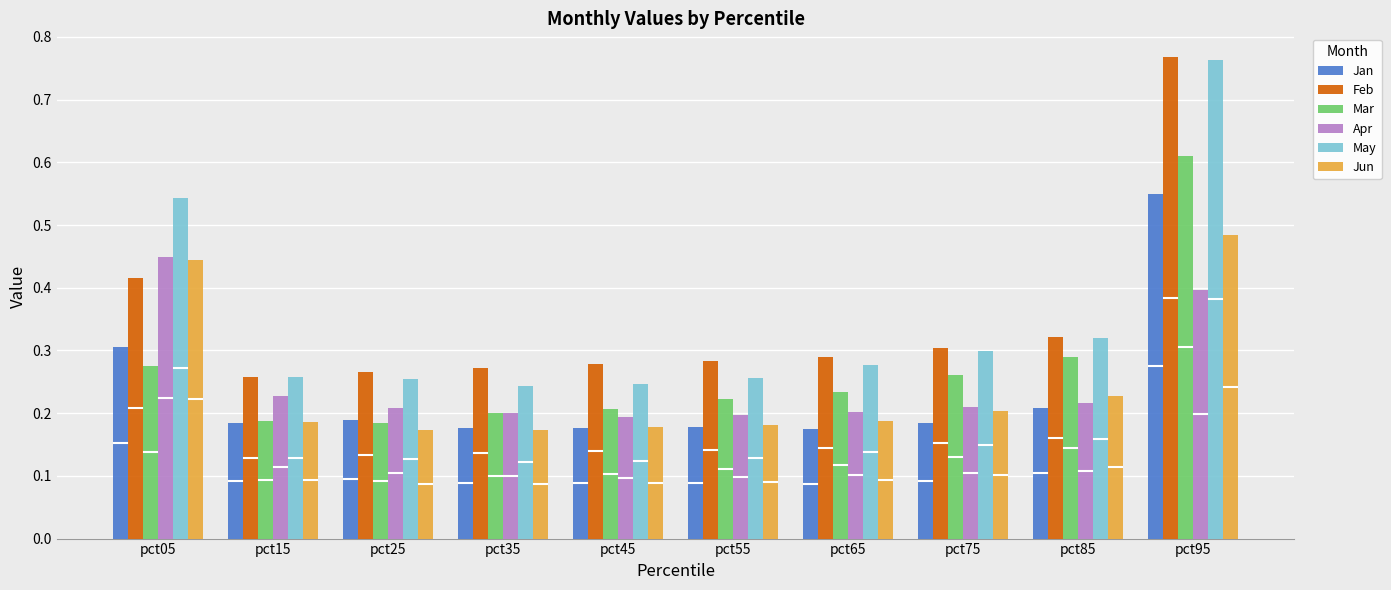

At which category is the sum across all series the highest?

pct95